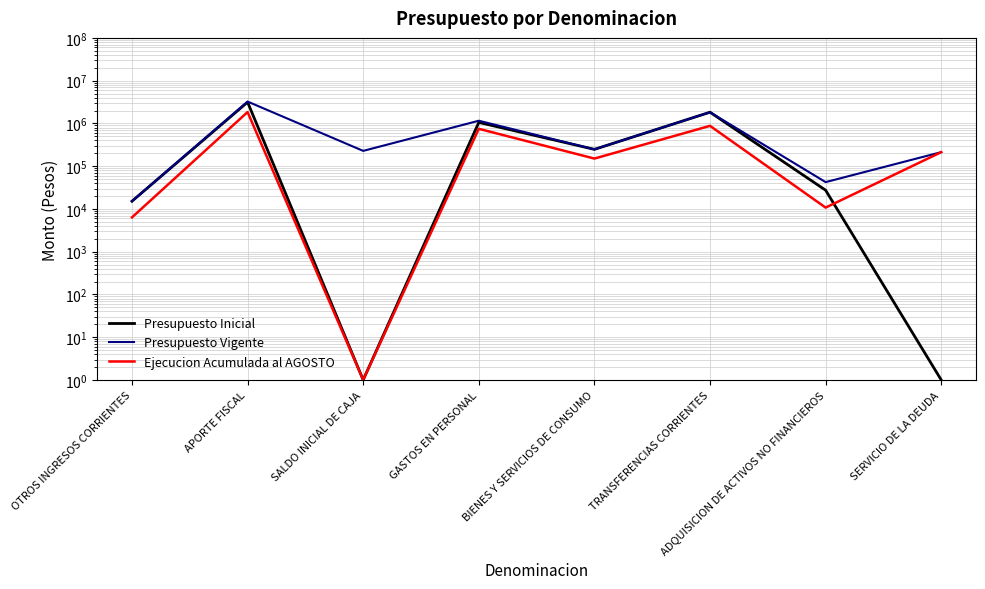

True or false: Ejecucion Acumulada al AGOSTO has a value of 150437 at BIENES Y SERVICIOS DE CONSUMO.

True